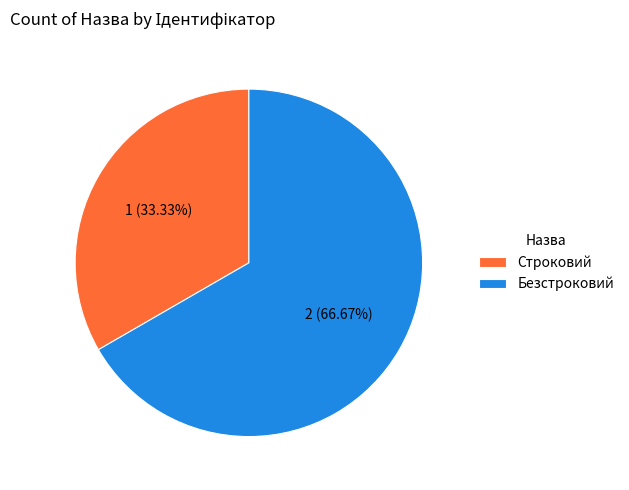

To the nearest percent, what portion does Строковий represent?

33%